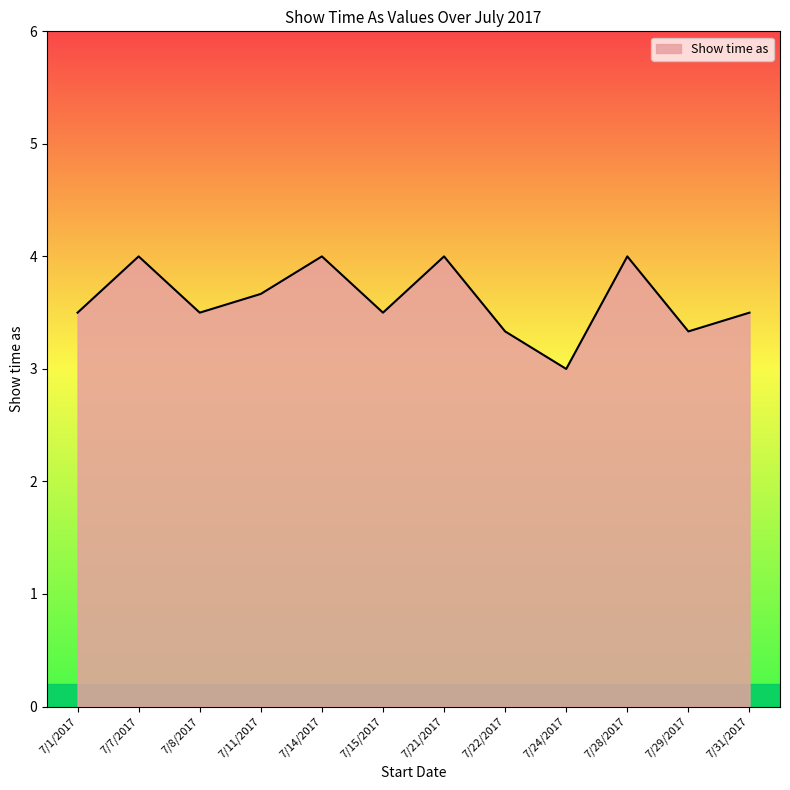

What is the sum of the values at 7/22/2017 and 7/29/2017?

6.7